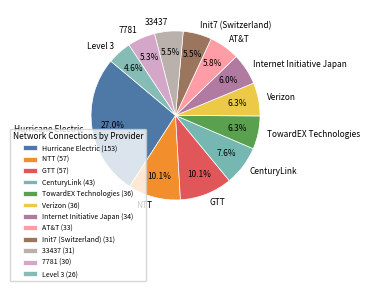

Which category has the smallest portion of the pie?

Level 3